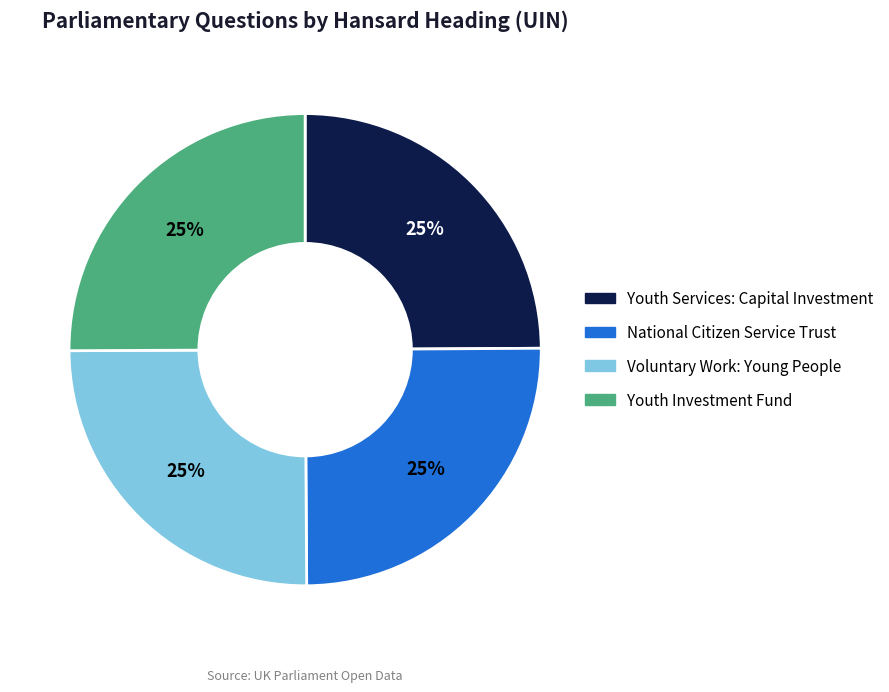

Count the number of slices in the pie.

4